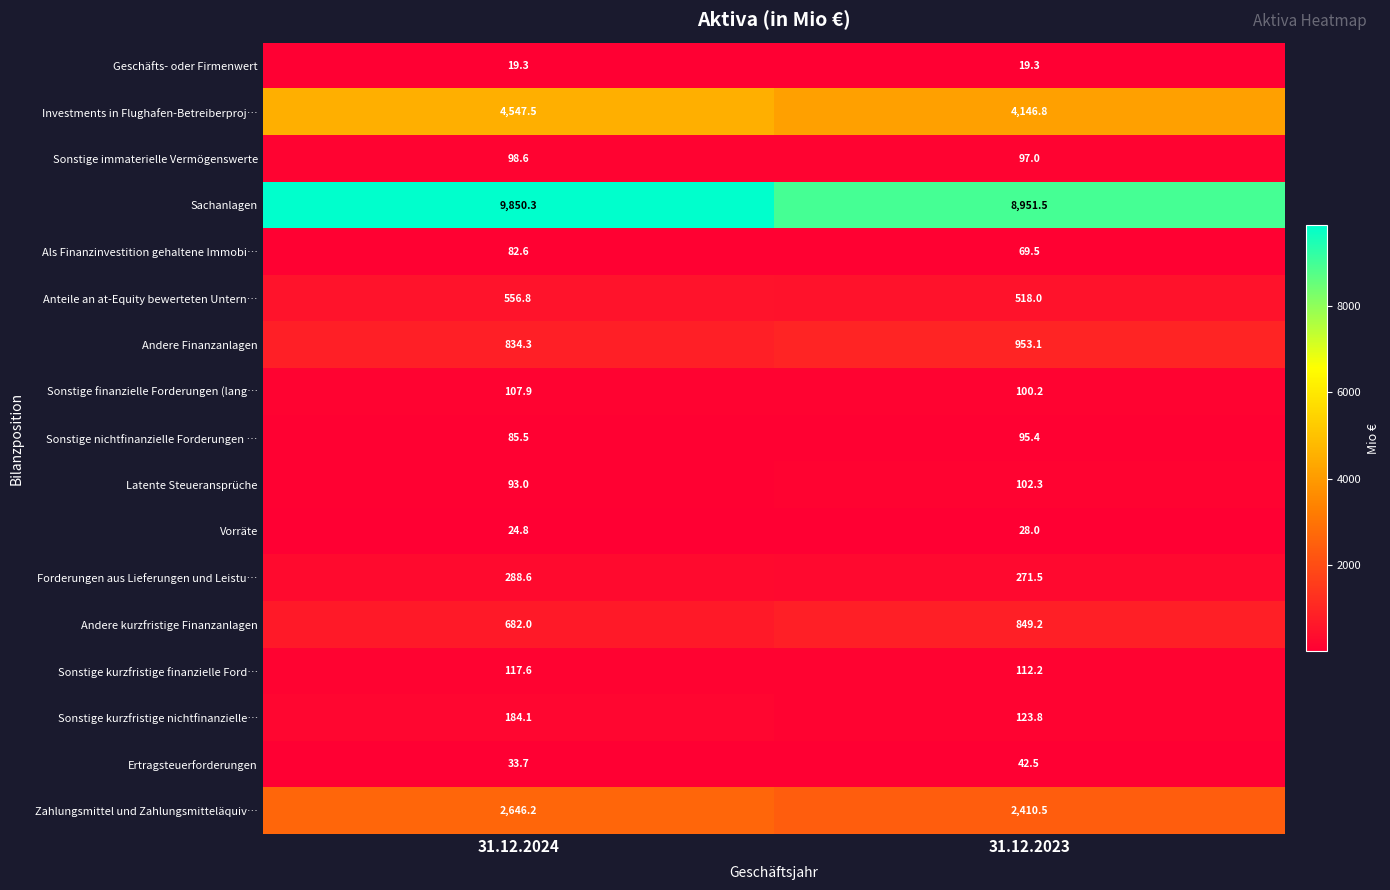

What is the smallest value displayed?

19.3